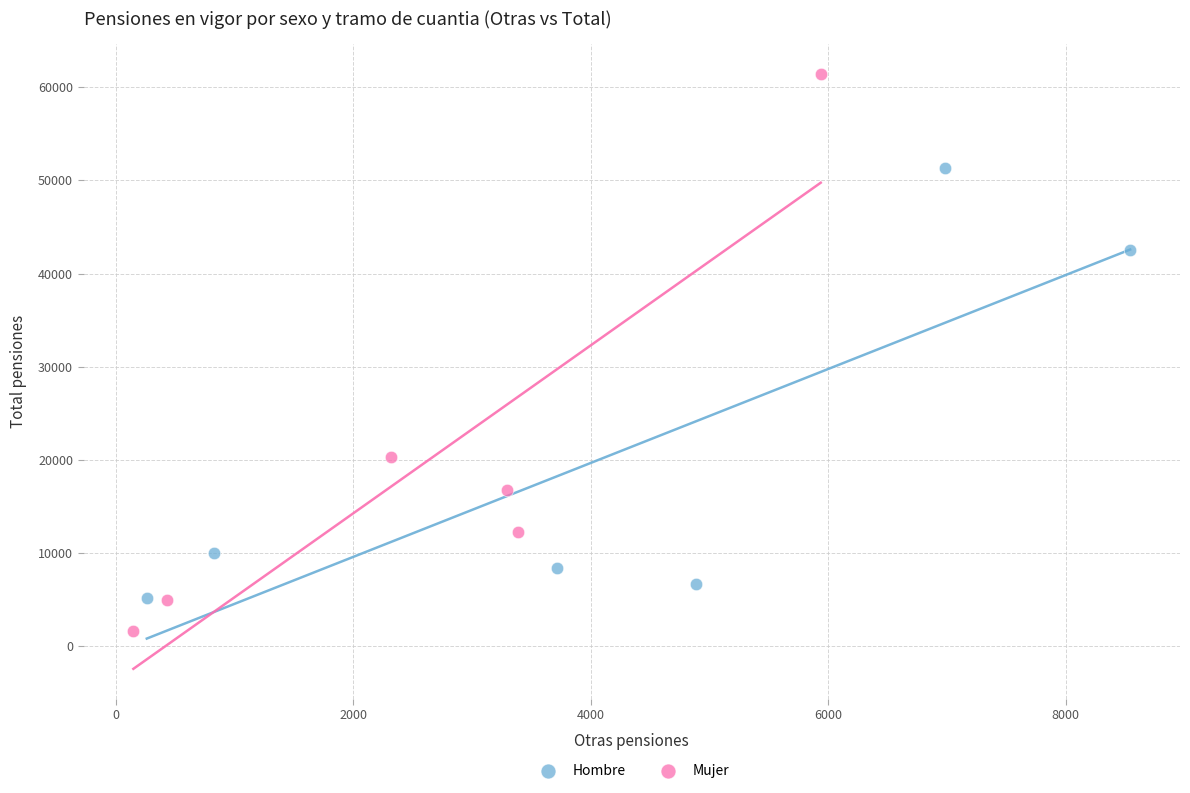

Which series has the largest Y range (max minus min)?

Mujer